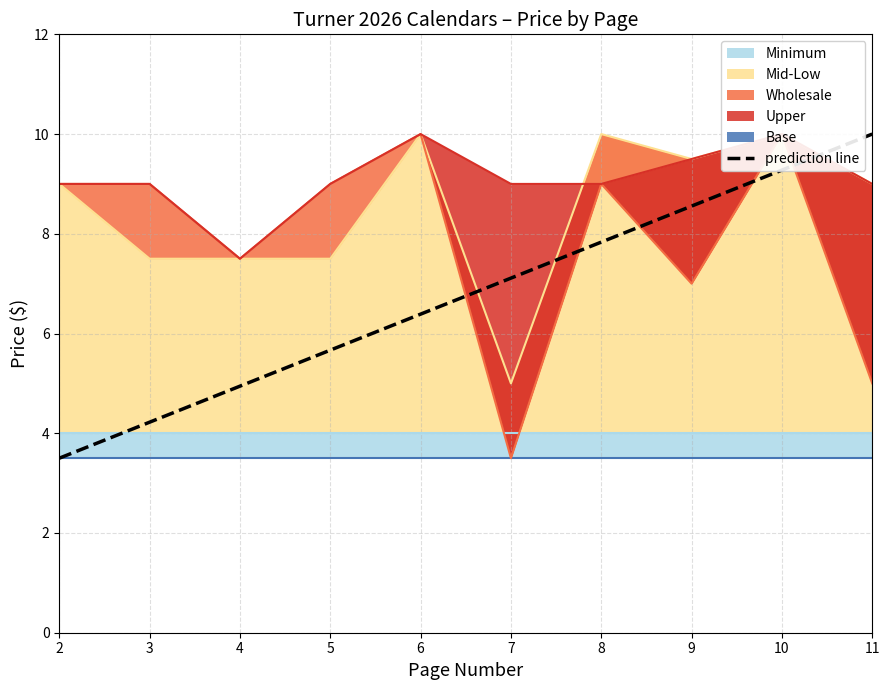

What is the average value?

6.8